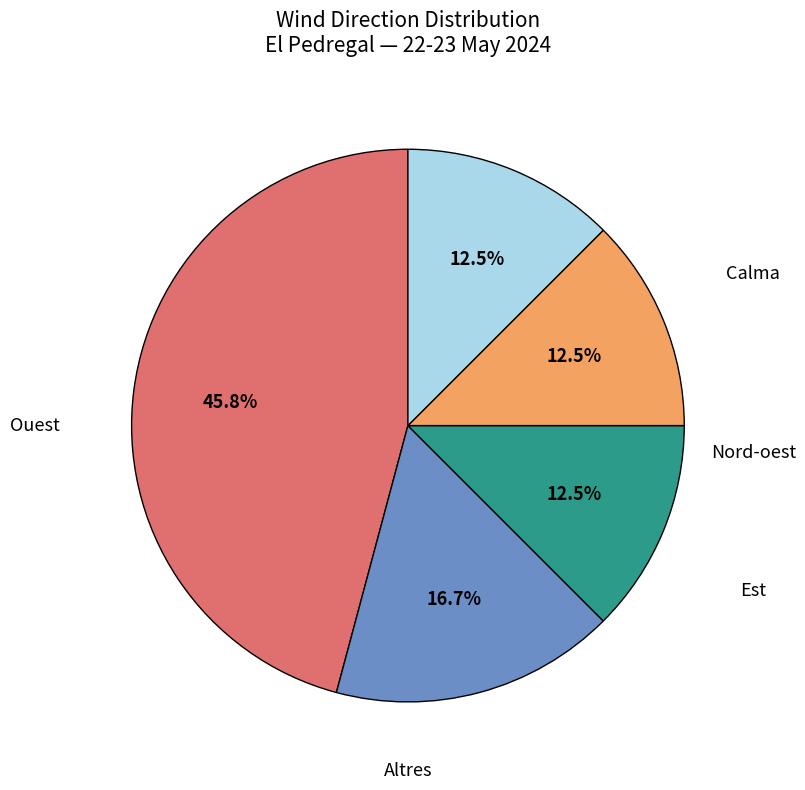

Is there any slice that represents more than half of the pie?

No